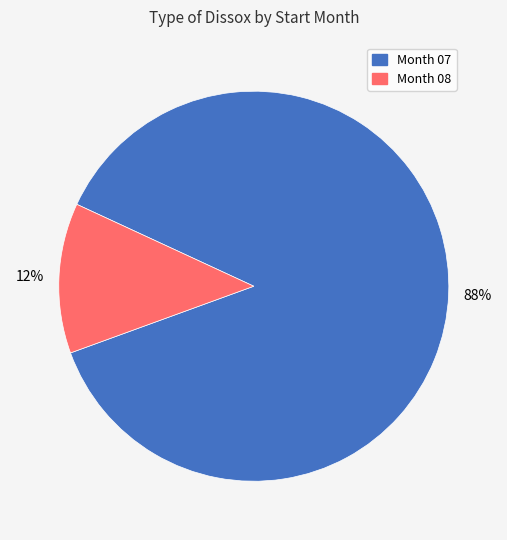

Combined, do Month 07 and Month 08 account for over 50%?

Yes